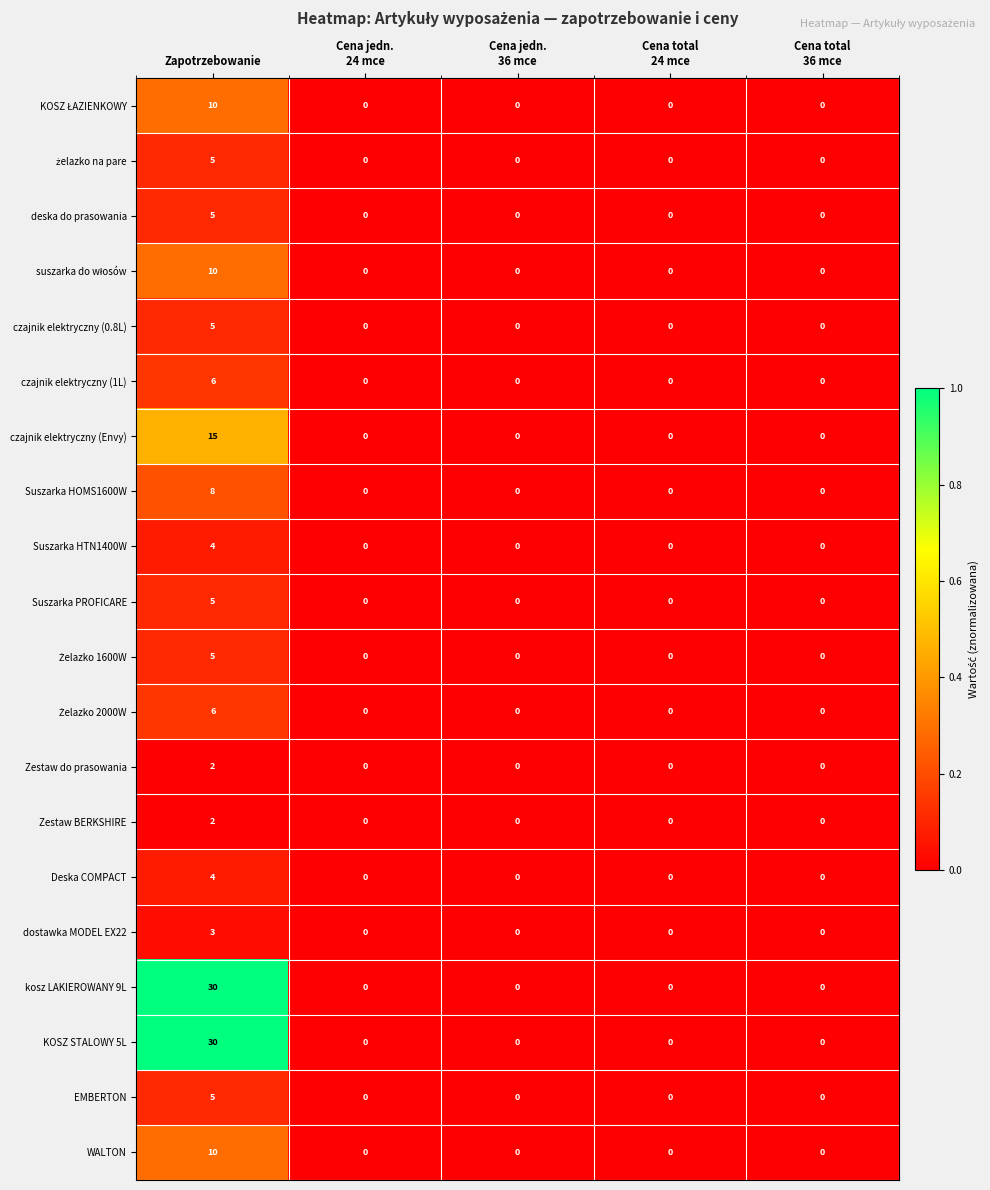

What is the maximum value for KOSZ STALOWY 5L?

30